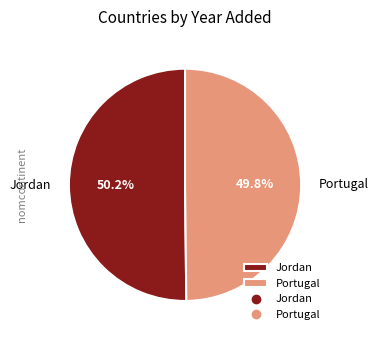

How many slices are in this pie chart?

2